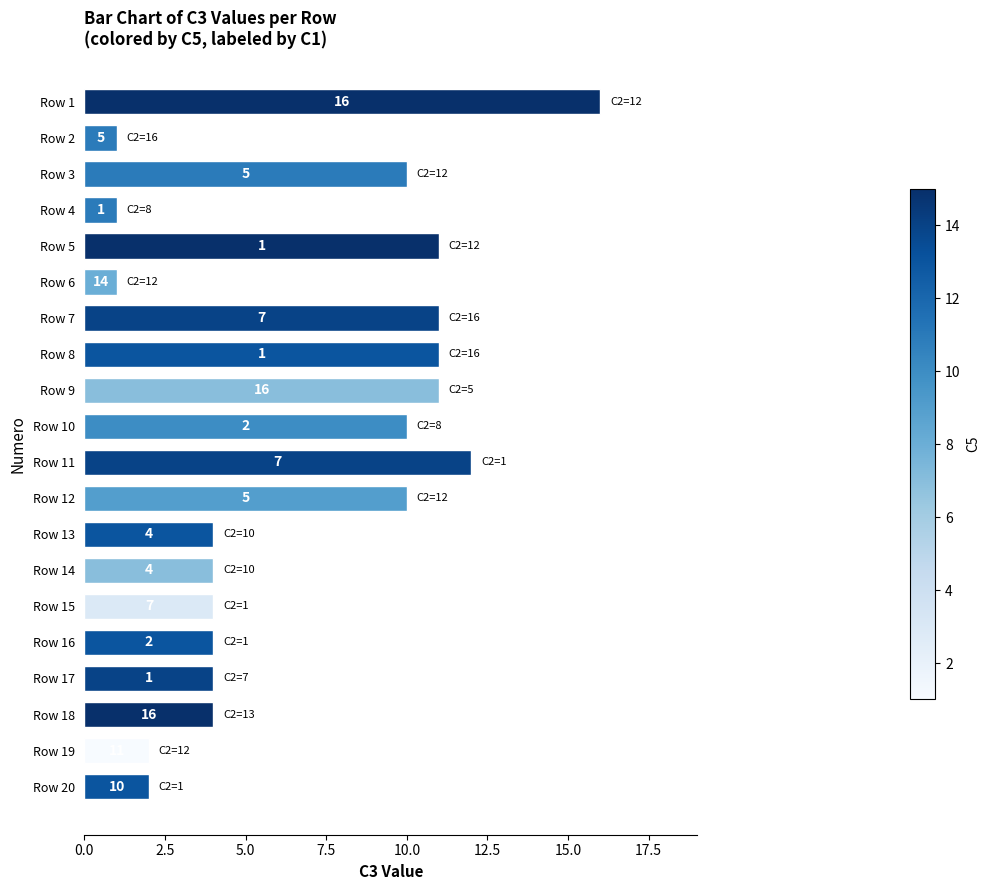

What is the average value?

7